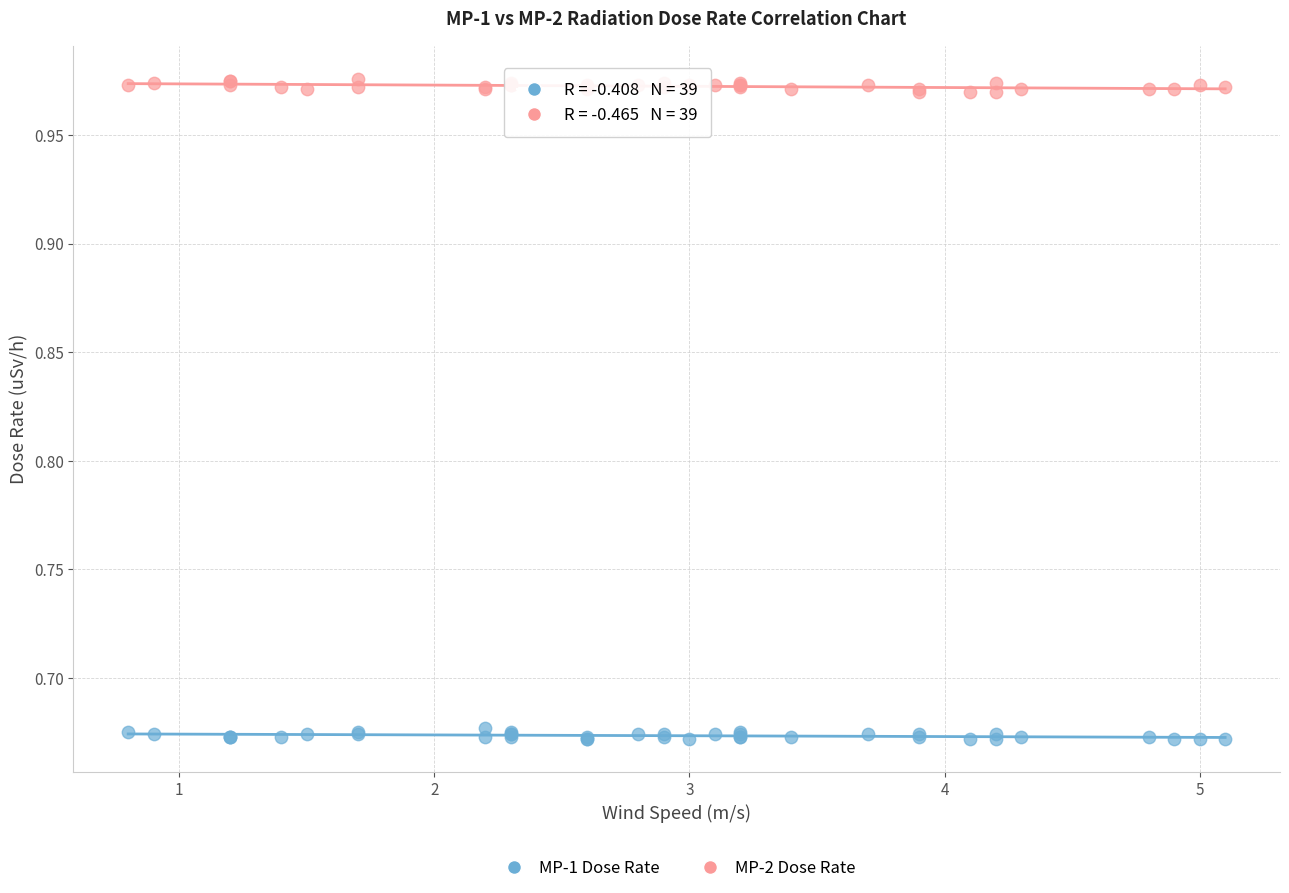

Which series contains the lowest Y value?

MP-1 Dose Rate